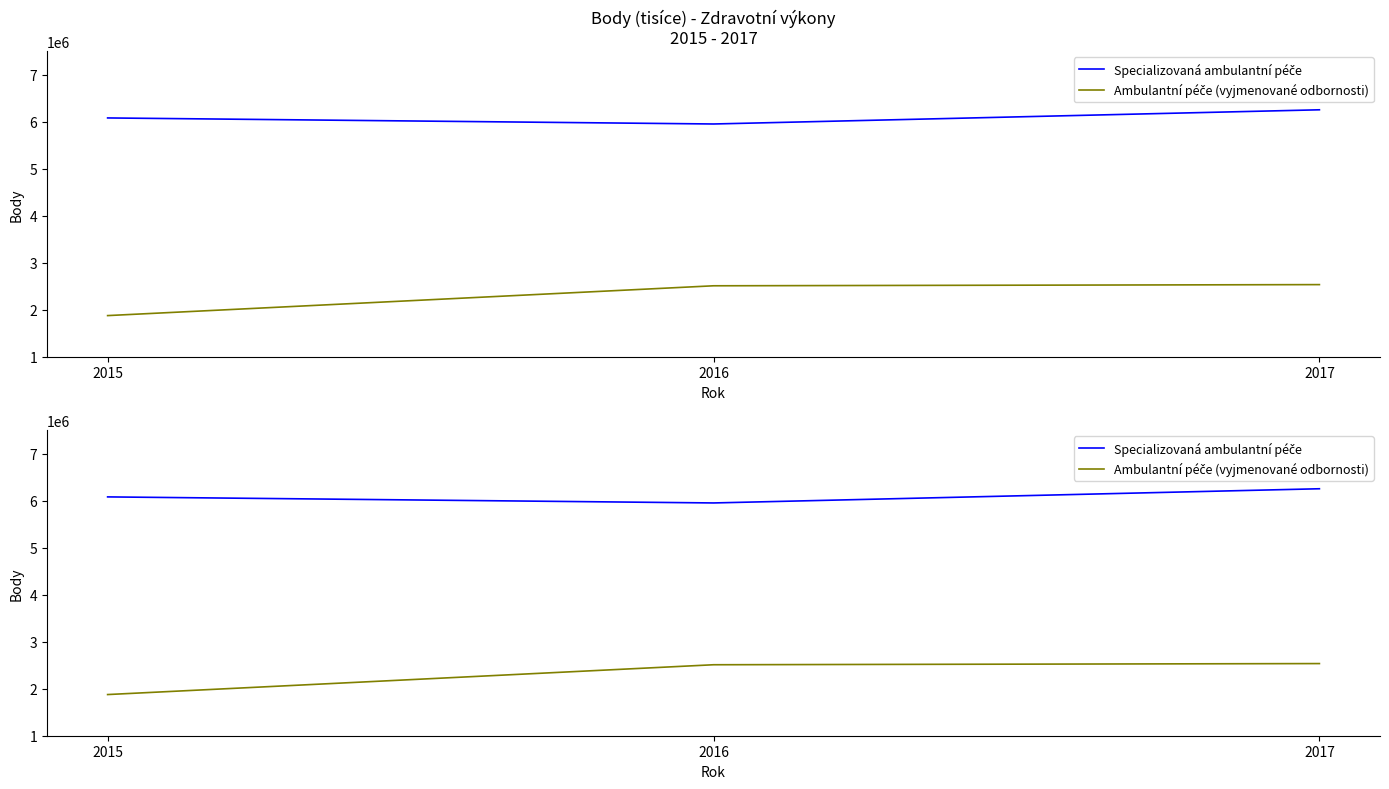

What is the spread (max minus min) of values at 2017?

3719307